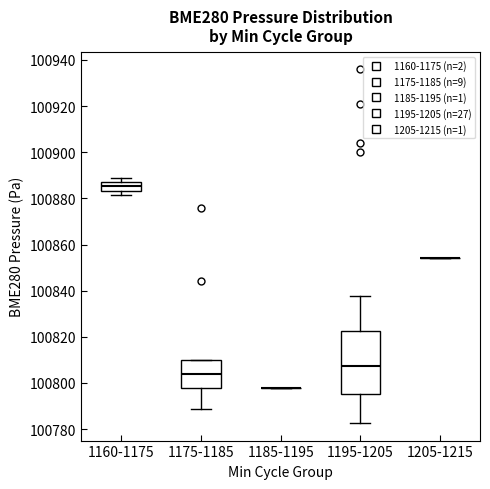

Reading left to right, transcribe this box plot: for each box, give where its median line is, the range the box spans, and where its two whiskers end, as read against the y-axis. The values are not printed on the chart, so give them approximately, as read against the axis.

1160-1175: median 100886 (inside the box), box 100884 to 100886, whiskers 100882 to 100888
1175-1185: median 100804, box 100798 to 100810, whiskers 100788 to 100810
1185-1195: box collapsed to a line at 100798, whiskers 100798 to 100798
1195-1205: median 100808, box 100796 to 100822, whiskers 100782 to 100838
1205-1215: box collapsed to a line at 100854, whiskers 100854 to 100854